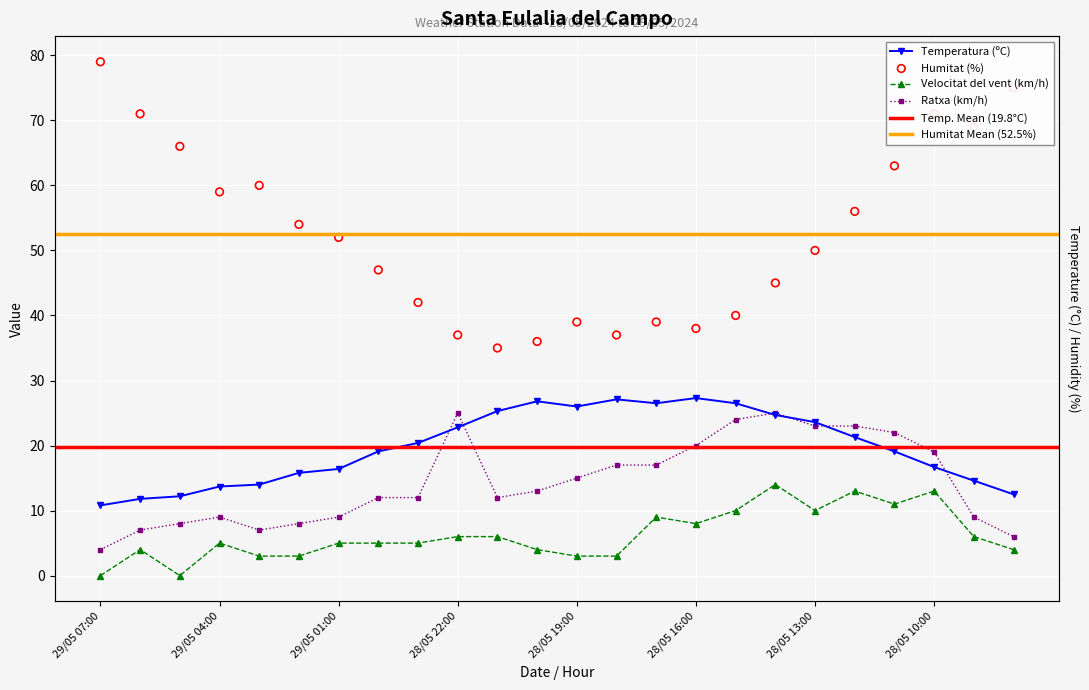

Which series contains the highest Y value?

Humitat (%)